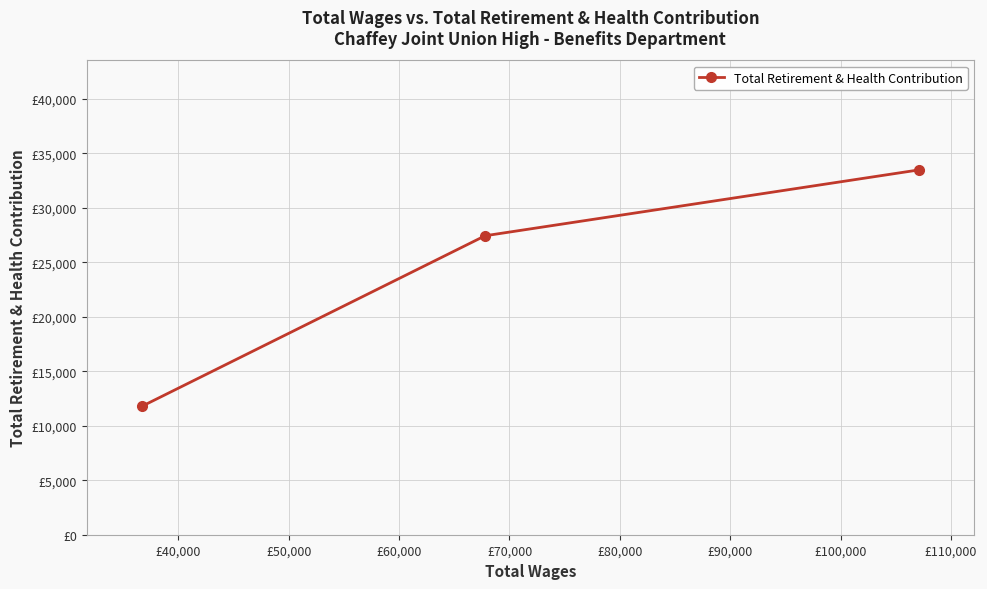

True or false: the data shows 16116 at £50,000.

False